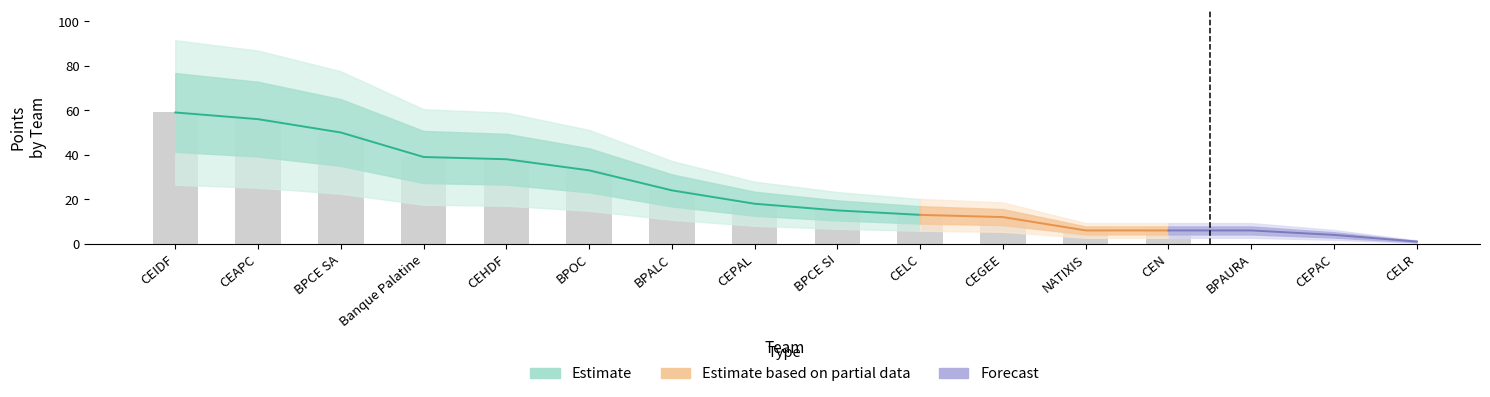

At which category does the chart reach its minimum across all series?

CELR